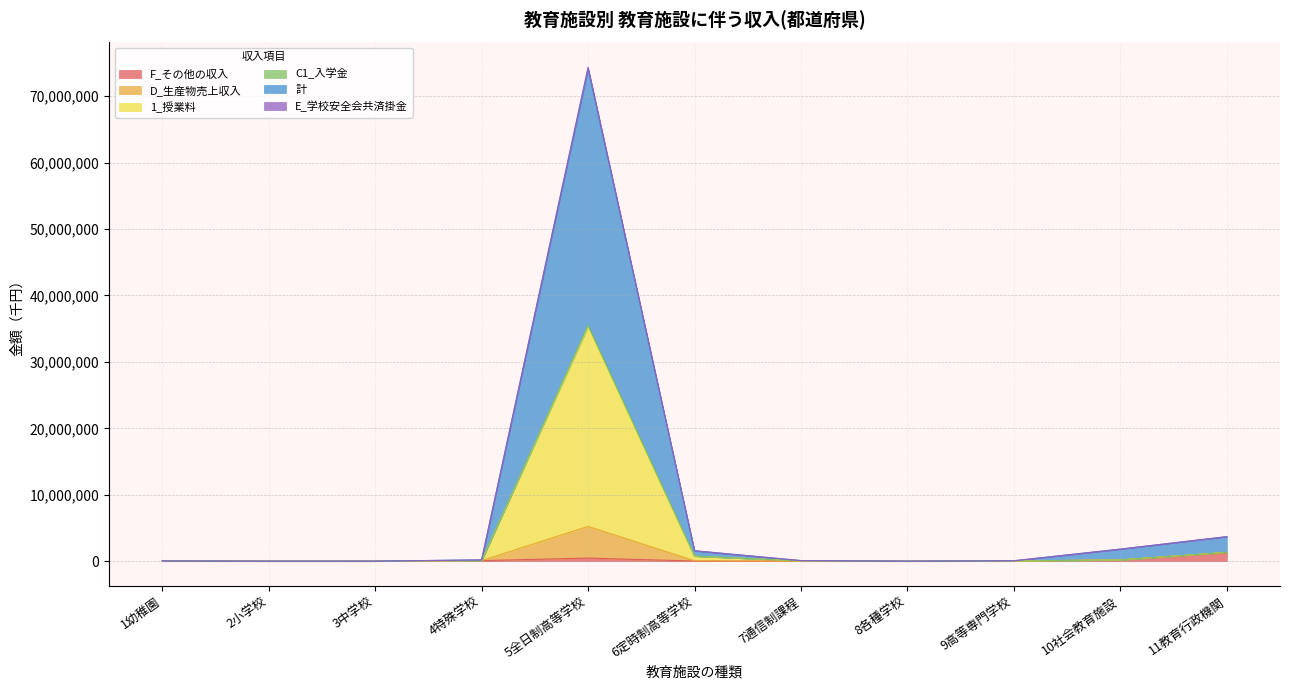

Which category has the lowest value in the F_その他の収入 series?

1幼稚園